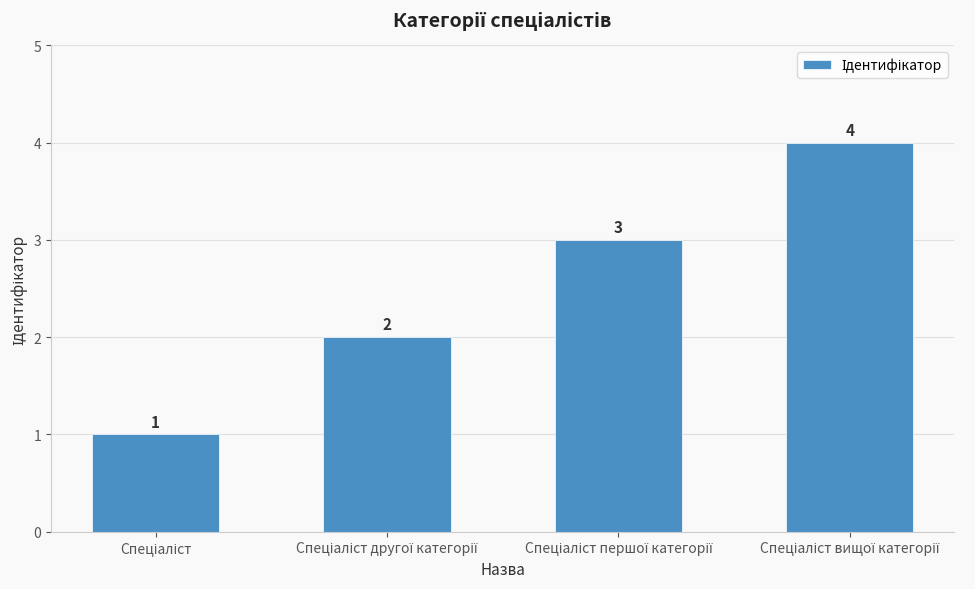

What is the difference between the maximum and minimum values?

3